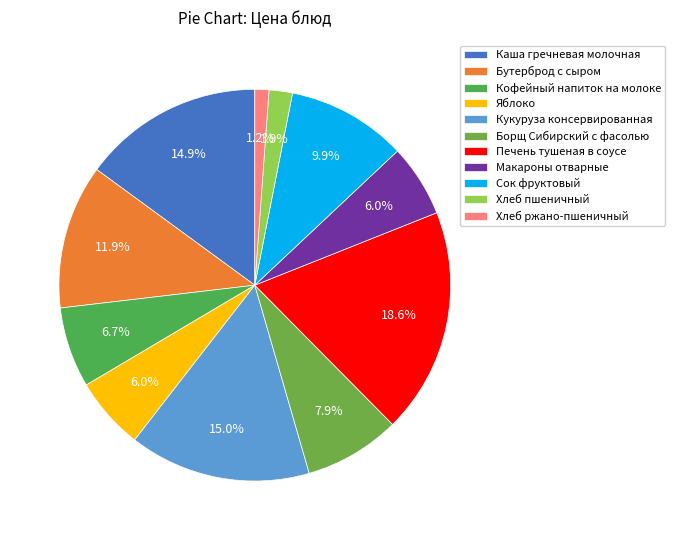

What percentage is NOT represented by Хлеб пшеничный?

98.1%